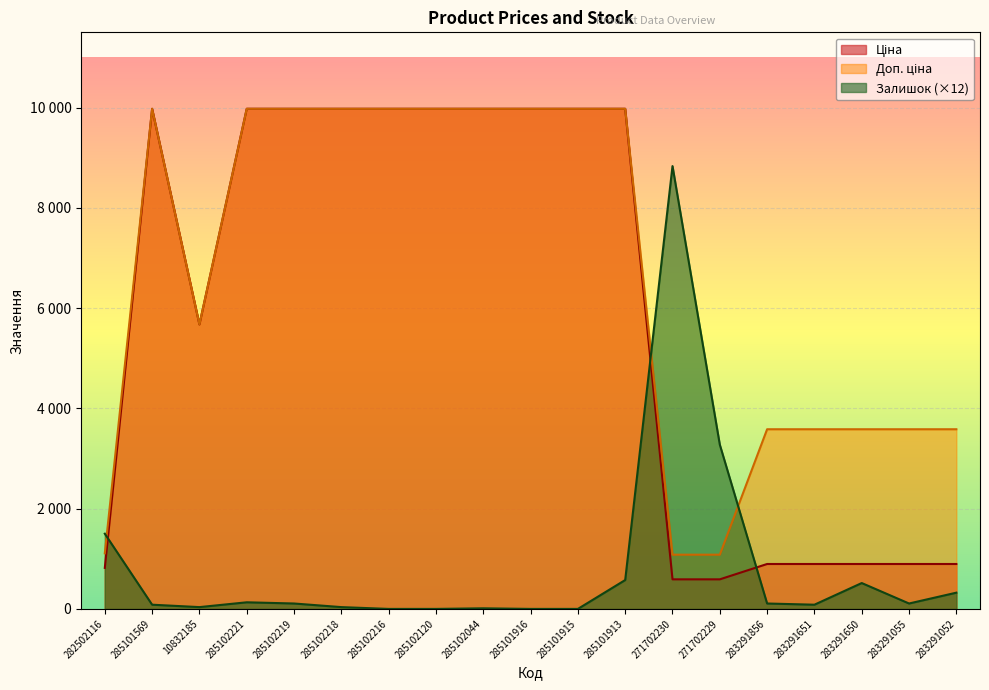

Reading left to right, what are all the values shown in this chart?

Ціна: 282502116=818.5	285101569=9975.0	10832185=5673.8	285102221=9975.0	285102219=9975.0	285102218=9975.0	285102216=9975.0	285102120=9975.0	285102044=9975.0	285101916=9975.0	285101915=9975.0	285101913=9975.0	271702230=589.9	271702229=589.9	283291856=895.9	283291651=895.9	283291650=895.9	283291055=895.9	283291052=895.9
Доп. ціна: 282502116=1109.2	285101569=9975.0	10832185=5673.8	285102221=9975.0	285102219=9975.0	285102218=9975.0	285102216=9975.0	285102120=9975.0	285102044=9975.0	285101916=9975.0	285101915=9975.0	285101913=9975.0	271702230=1081.7	271702229=1081.7	283291856=3583.6	283291651=3583.6	283291650=3583.6	283291055=3583.6	283291052=3583.6
Залишок: 282502116=1500.0	285101569=84.0	10832185=36.0	285102221=132.0	285102219=108.0	285102218=36.0	285102216=0.0	285102120=0.0	285102044=12.0	285101916=0.0	285101915=0.0	285101913=576.0	271702230=8832.0	271702229=3276.0	283291856=108.0	283291651=84.0	283291650=516.0	283291055=108.0	283291052=324.0